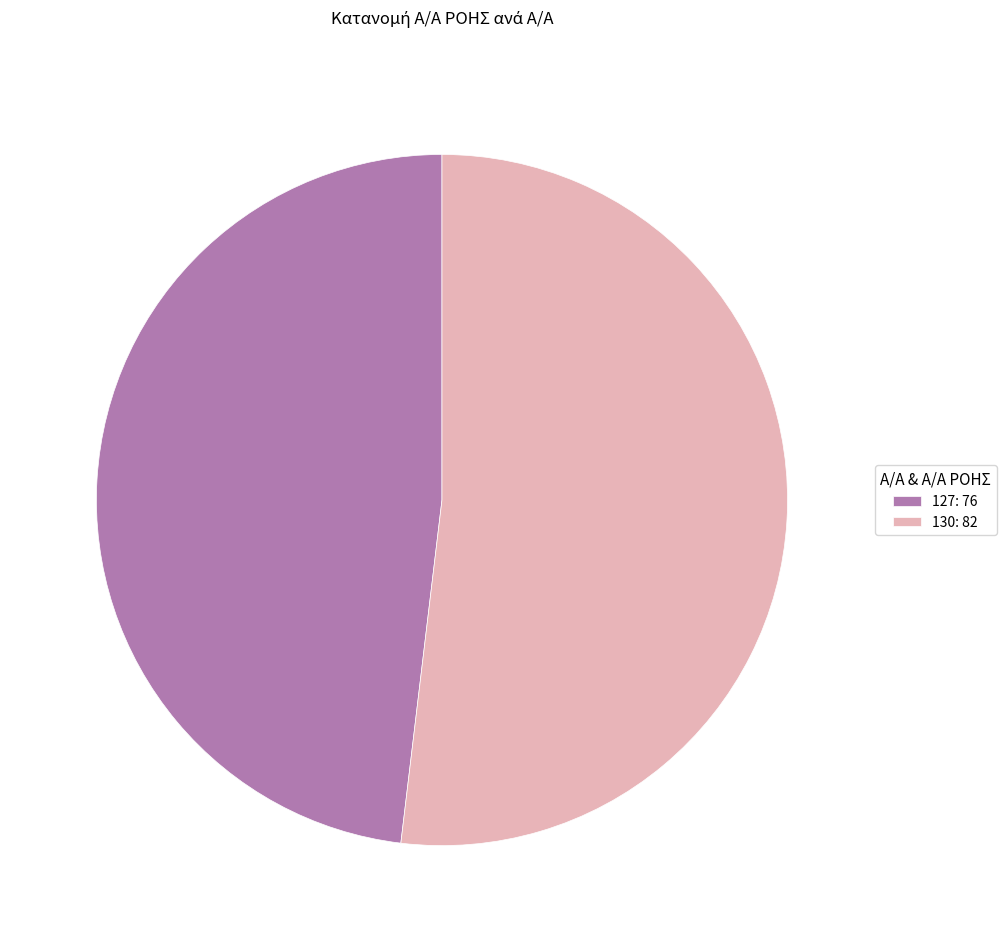

True or false: 130 accounts for 63% of the total.

False